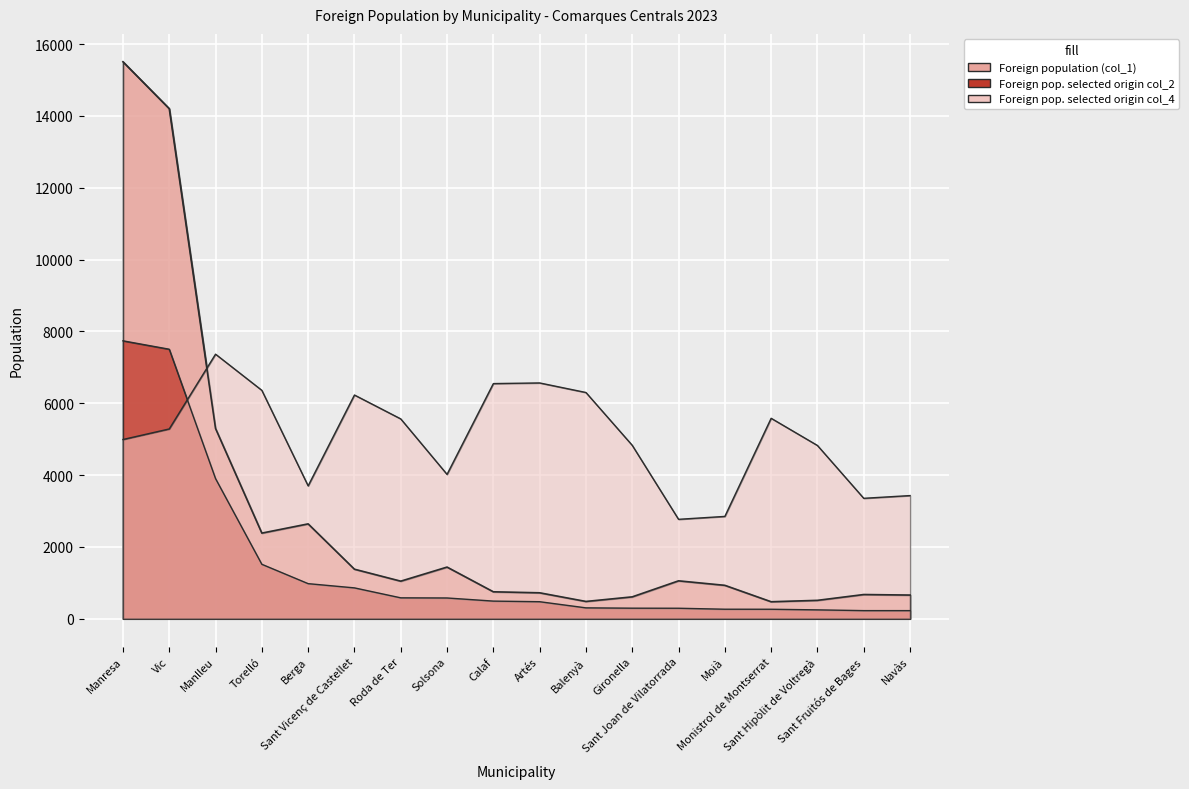

Count the number of categories in the chart.

18